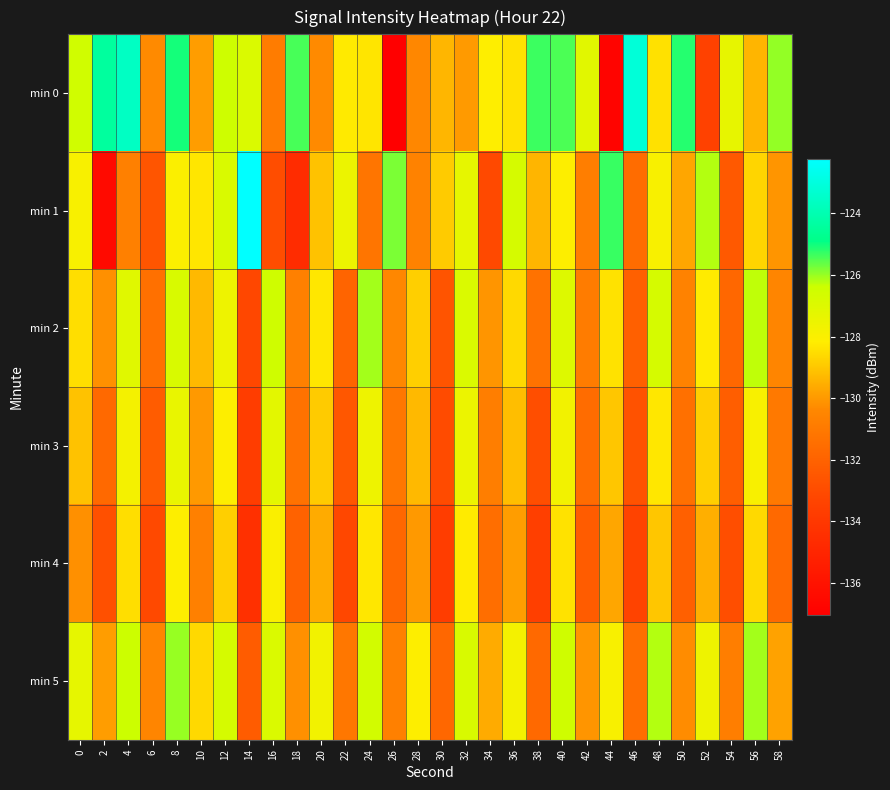

Reading left to right, transcribe all the data shown in this chart.

min 0: 0=-126.5	2=-124.4	4=-123.6	6=-130.3	8=-125.0	10=-129.9	12=-126.5	14=-126.9	16=-130.9	18=-125.4	20=-130.3	22=-128.2	24=-128.3	26=-137.1	28=-130.4	30=-129.4	32=-130.0	34=-128.1	36=-128.4	38=-125.3	40=-125.4	42=-127.1	44=-136.8	46=-123.1	48=-128.4	50=-125.2	52=-133.5	54=-127.3	56=-129.4	58=-126.0
min 1: 0=-127.9	2=-136.5	4=-130.7	6=-132.6	8=-128.0	10=-128.3	12=-126.8	14=-122.2	16=-132.9	18=-134.6	20=-129.1	22=-127.5	24=-131.2	26=-125.8	28=-130.6	30=-128.9	32=-127.3	34=-133.1	36=-126.7	38=-129.4	40=-128.1	42=-130.8	44=-125.3	46=-131.6	48=-127.9	50=-129.7	52=-126.2	54=-132.4	56=-128.7	58=-130.1
min 2: 0=-128.5	2=-130.2	4=-127.1	6=-131.4	8=-126.8	10=-129.3	12=-127.6	14=-133.2	16=-126.5	18=-130.7	20=-128.3	22=-131.9	24=-126.1	26=-130.4	28=-128.8	30=-132.6	32=-126.9	34=-130.1	36=-128.6	38=-131.3	40=-127.0	42=-130.9	44=-128.4	46=-132.1	48=-126.7	50=-130.6	52=-128.2	54=-131.8	56=-126.3	58=-130.5
min 3: 0=-129.1	2=-131.7	4=-127.8	6=-132.3	8=-127.4	10=-130.0	12=-128.1	14=-133.7	16=-127.2	18=-131.3	20=-128.9	22=-132.5	24=-127.6	26=-131.1	28=-129.3	30=-133.0	32=-127.5	34=-130.8	36=-129.2	38=-132.9	40=-127.7	42=-131.6	44=-129.0	46=-132.7	48=-128.3	50=-131.4	52=-128.8	54=-132.2	56=-127.9	58=-131.0
min 4: 0=-130.2	2=-132.8	4=-128.5	6=-133.1	8=-128.1	10=-130.7	12=-128.8	14=-134.4	16=-128.0	18=-132.0	20=-129.6	22=-133.2	24=-128.3	26=-131.8	28=-130.0	30=-133.7	32=-128.2	34=-131.5	36=-129.9	38=-133.6	40=-128.4	42=-132.3	44=-129.7	46=-133.4	48=-129.0	50=-132.1	52=-129.5	54=-132.9	56=-128.6	58=-131.7
min 5: 0=-127.3	2=-129.9	4=-126.4	6=-130.5	8=-126.0	10=-128.6	12=-126.7	14=-132.3	16=-126.9	18=-130.2	20=-127.7	22=-131.1	24=-126.6	26=-130.7	28=-128.1	30=-131.8	32=-126.8	34=-129.6	36=-127.8	38=-131.7	40=-126.5	42=-130.1	44=-127.9	46=-131.5	48=-126.2	50=-130.3	52=-127.6	54=-130.8	56=-126.1	58=-129.8